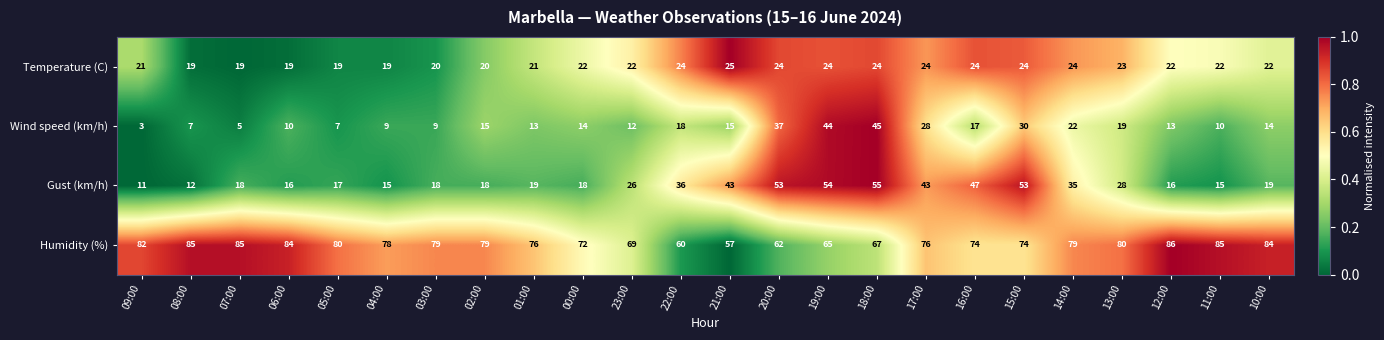

Is it true that Temperature (C) equals 22 at 00:00?

True